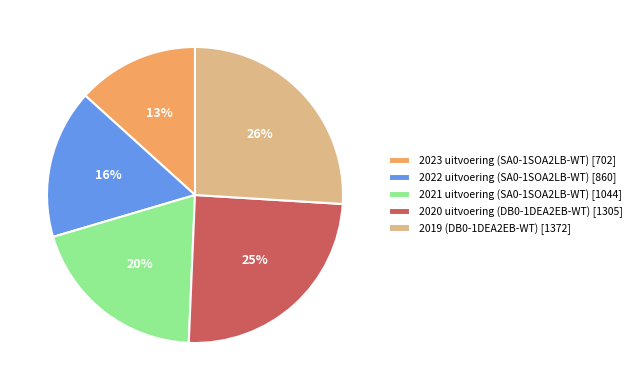

What is the ratio of the value at 2021 uitvoering (SA0-1SOA2LB-WT) [1044] to the value at 2022 uitvoering (SA0-1SOA2LB-WT) [860]?

1.2